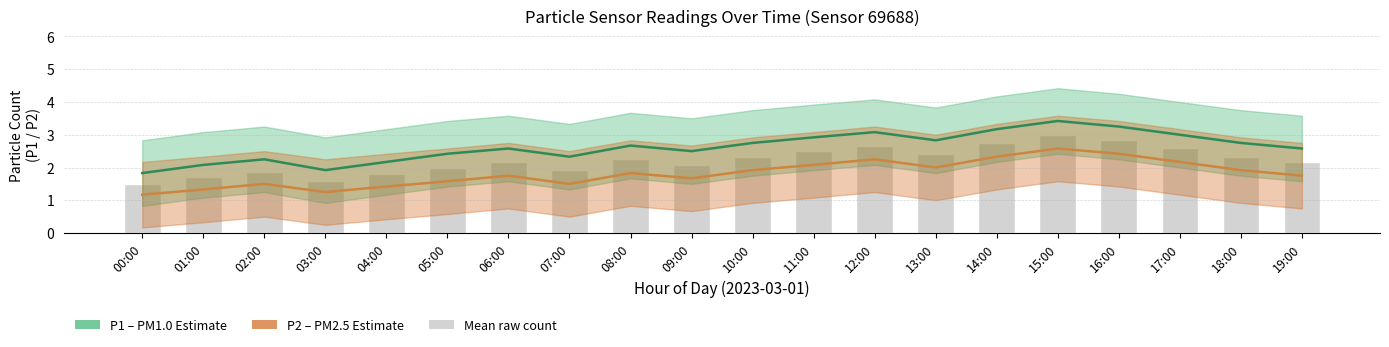

Is the value of P1 (PM1.0) at 18:00 greater than the value of P2 (PM2.5) at 12:00?

Yes